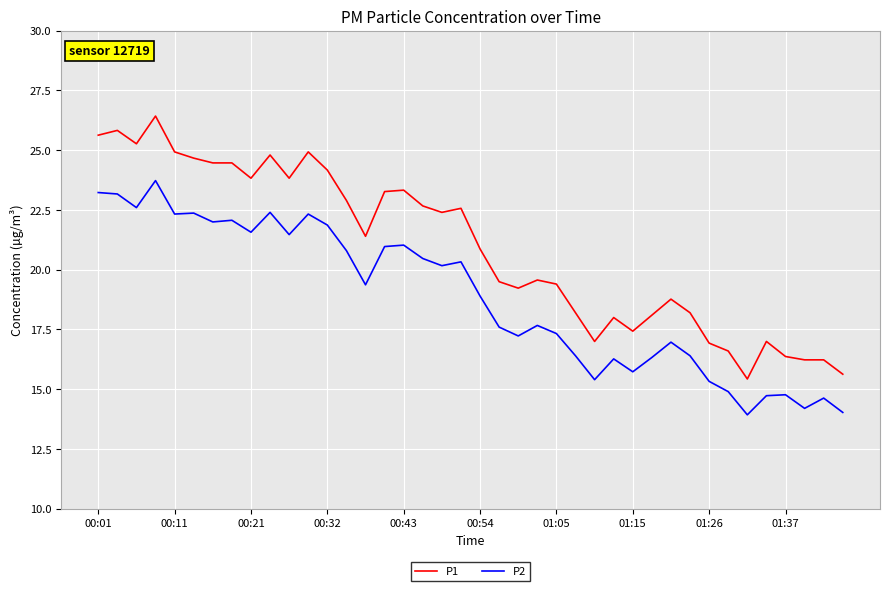

Does the chart display data point markers on the line(s)?

No